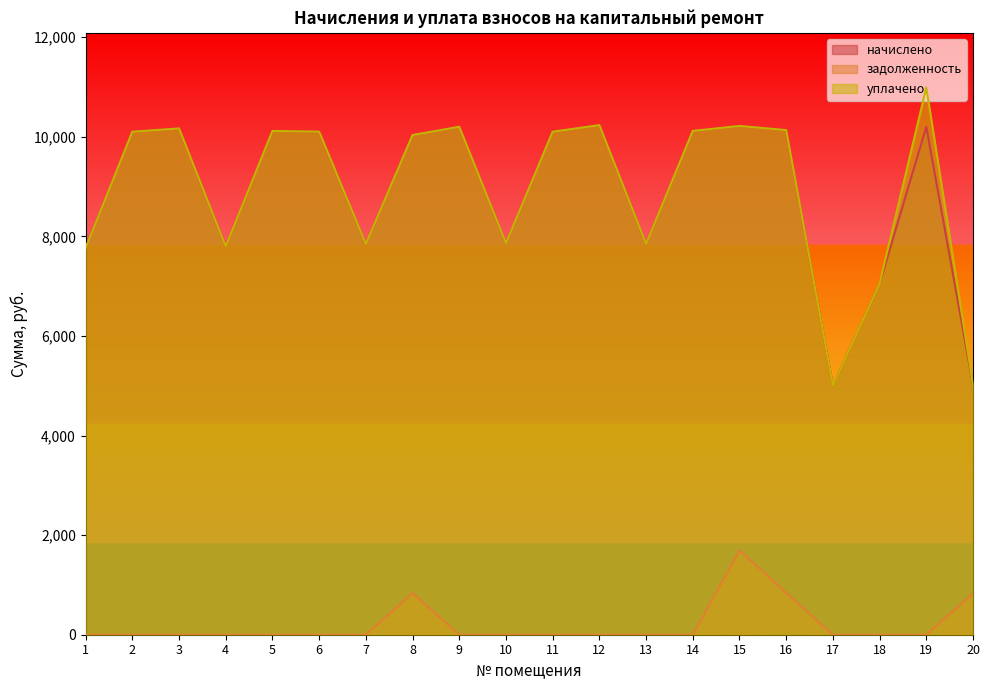

How many data points does each series have?

20